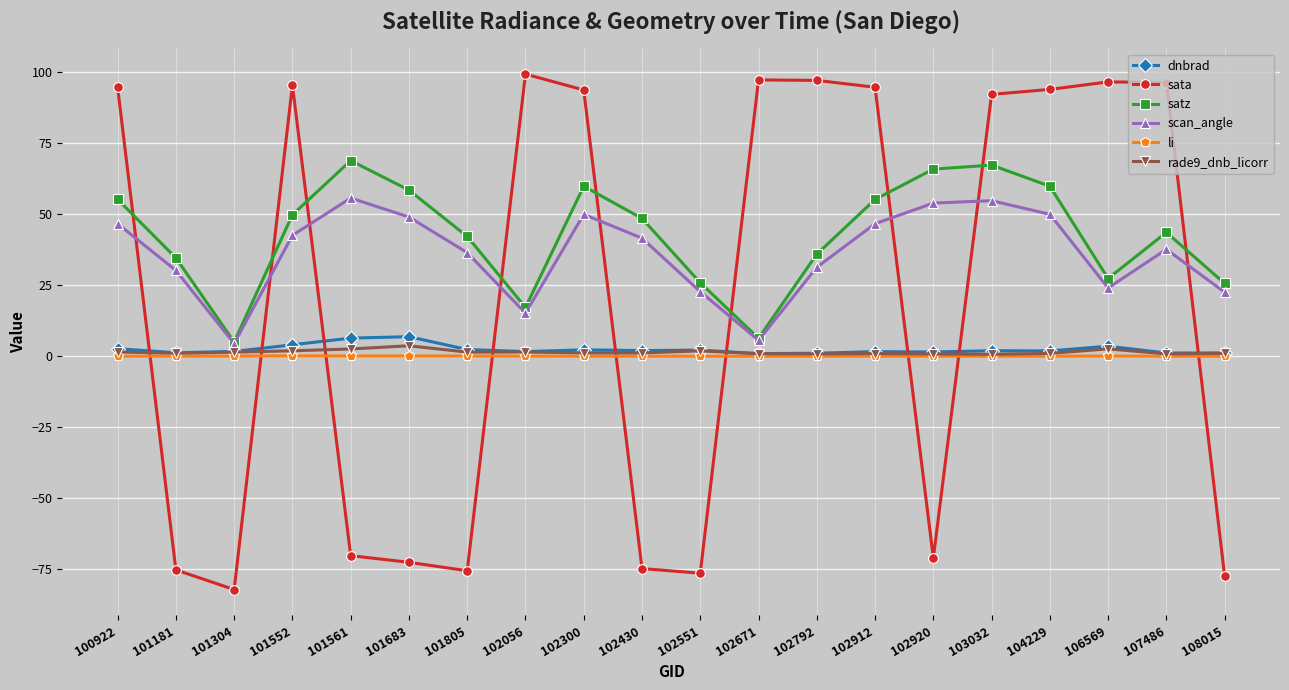

What is the greatest value displayed?

99.4